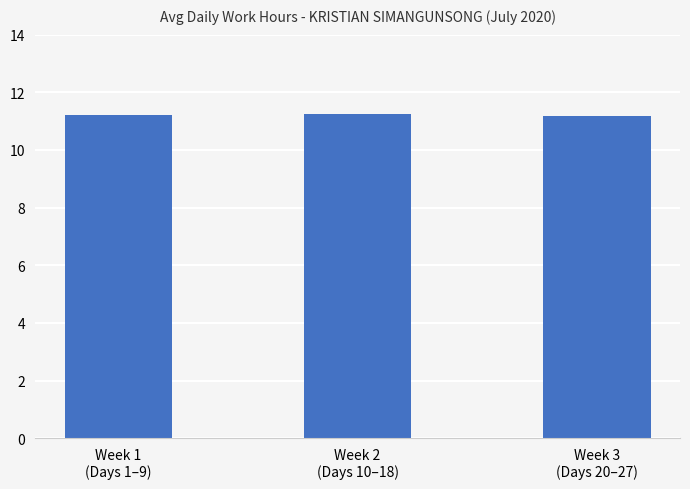

How many bars are there in total?

3